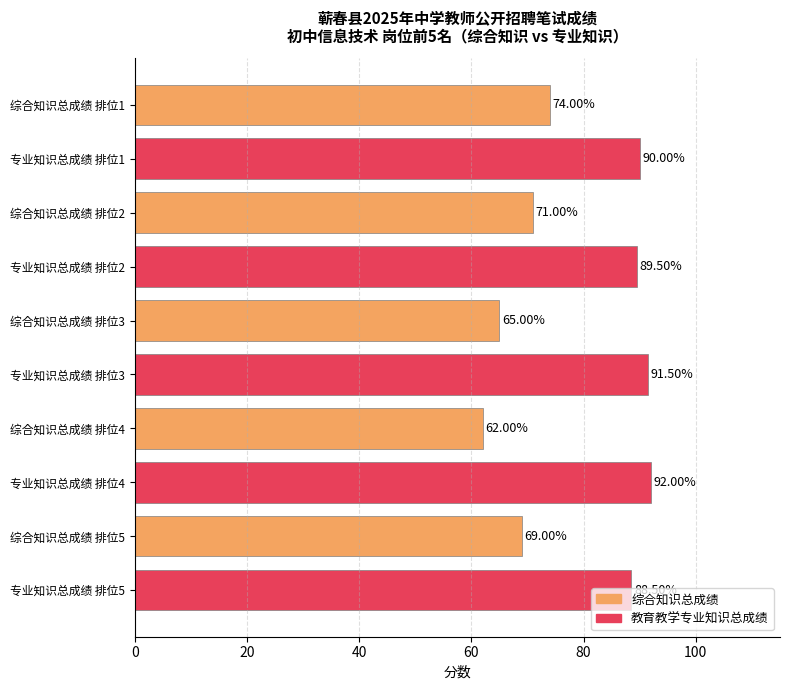

Which has a higher value, 专业知识总成绩 排位5 or 综合知识总成绩 排位2?

专业知识总成绩 排位5